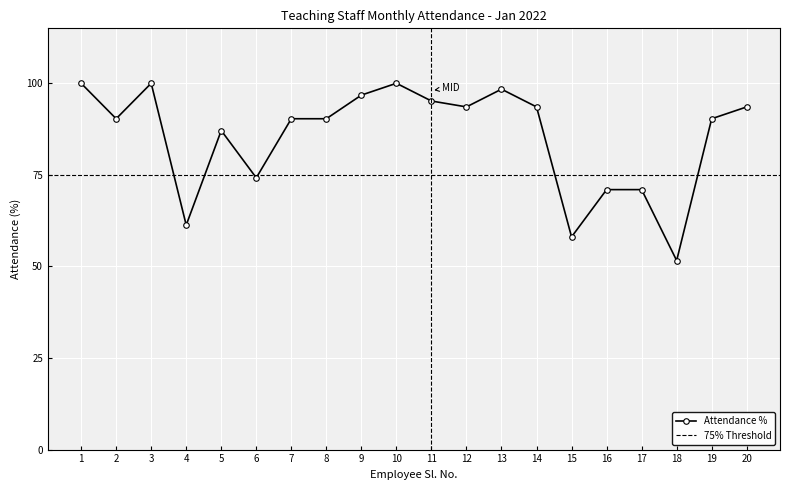

The value at 10 is 100.0. True or false?

True